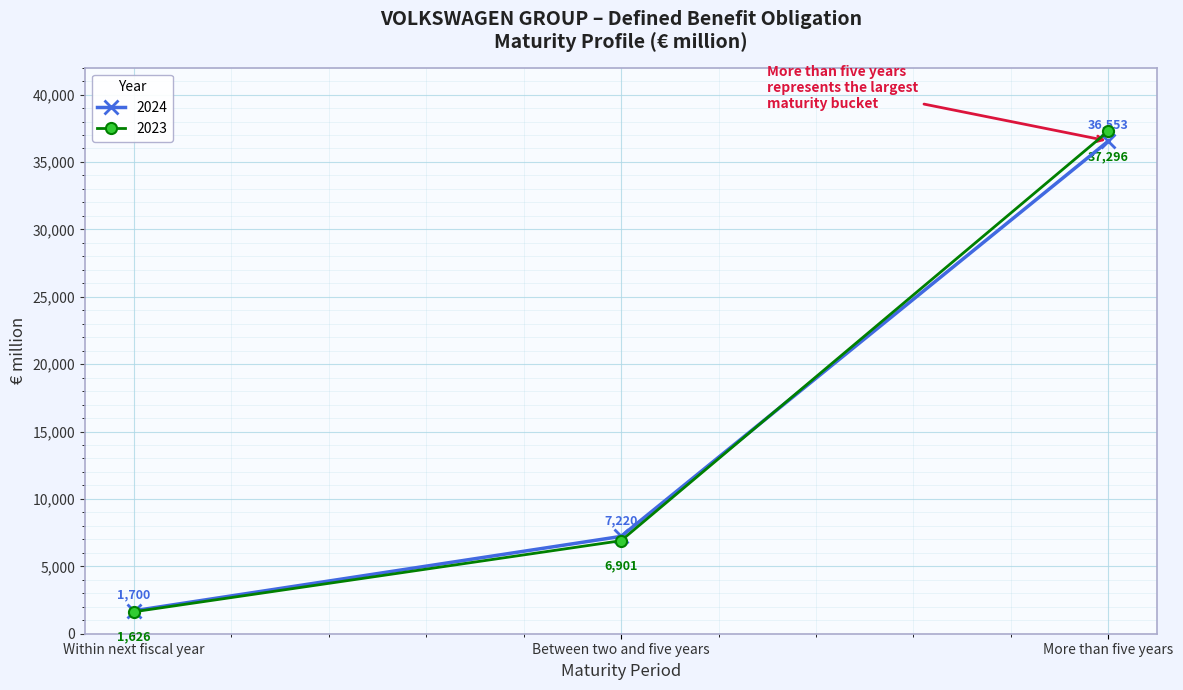

What is the approximate value of 2024 at More than five years, to the nearest 100?

36600